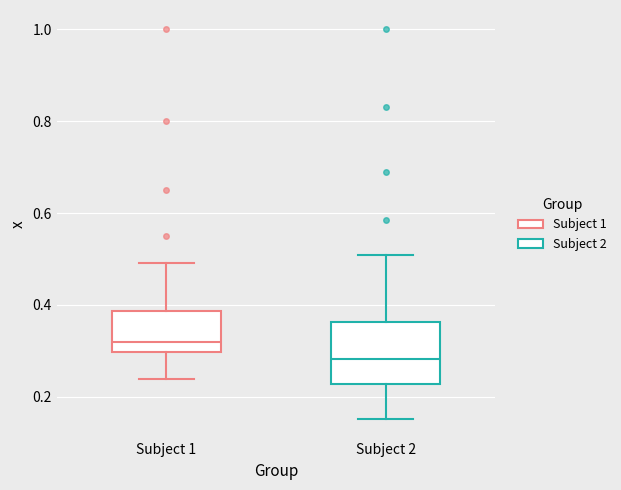

Reading left to right, read every box against the y-axis: the position of its median line, the range the box covers, and the ends of its whiskers. The values are not printed on the chart, so give them approximately, as read against the axis.

Subject 1: median 0.32, box 0.30 to 0.38, whiskers 0.24 to 0.50
Subject 2: median 0.28, box 0.22 to 0.36, whiskers 0.16 to 0.50